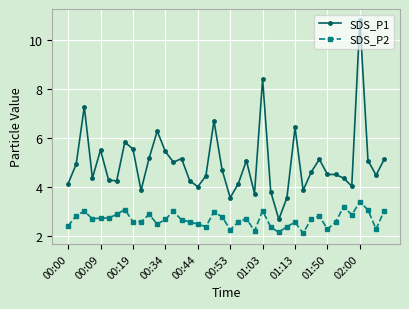

What are all the series names shown in the legend?

SDS_P1, SDS_P2